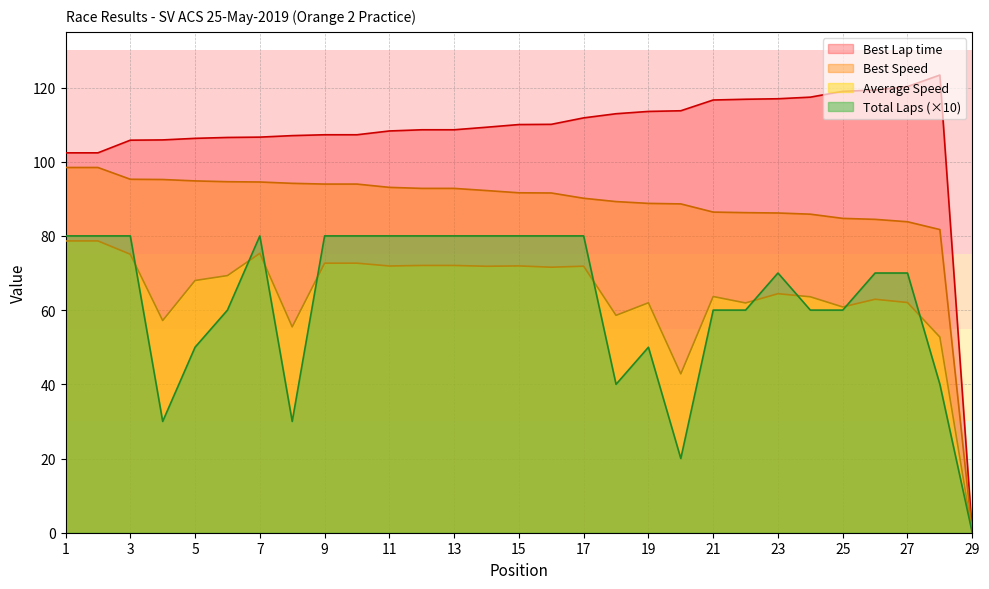

Rank the categories by Best Lap time value from highest to lowest.

28, 27, 26, 25, 24, 23, 22, 21, 20, 19, 18, 17, 16, 15, 14, 13, 12, 11, 10, 9, 8, 7, 6, 5, 4, 3, 2, 1, 29